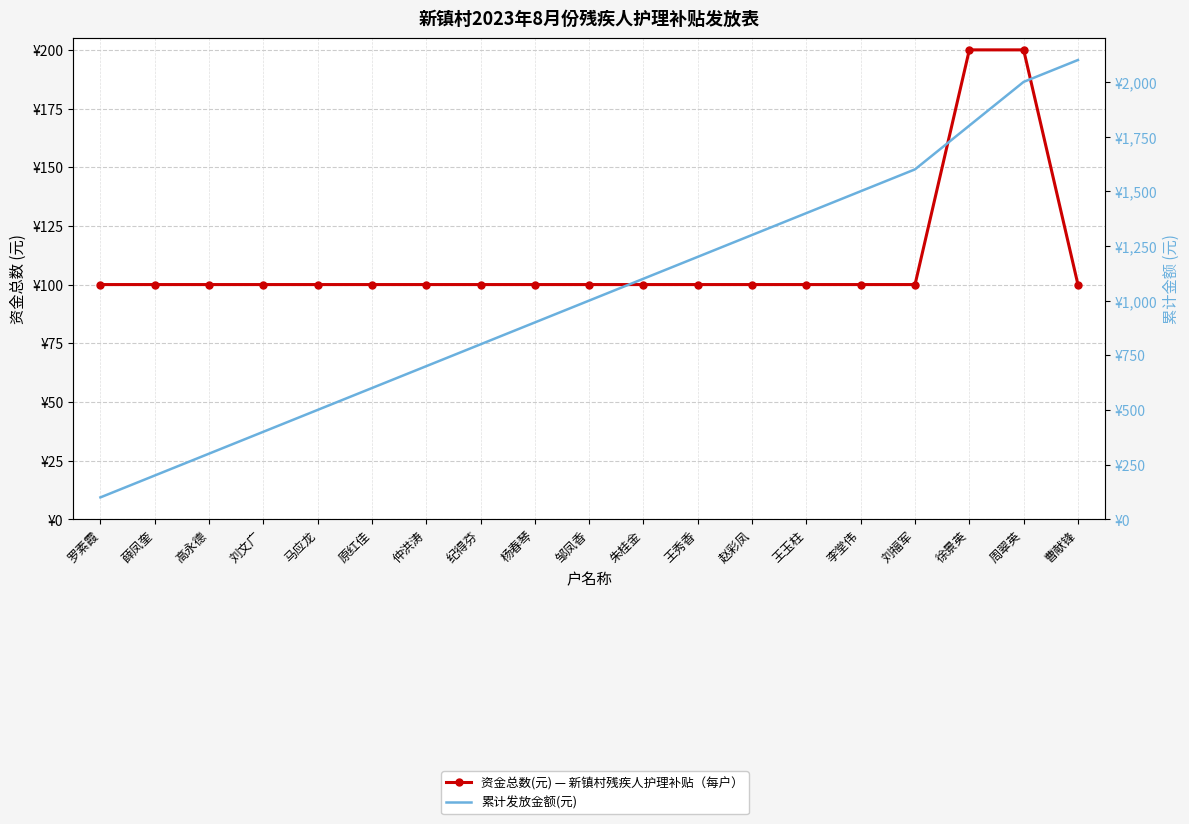

What is the sum of all 资金总数(元) — 新镇村残疾人护理补贴（每户） values?

2100